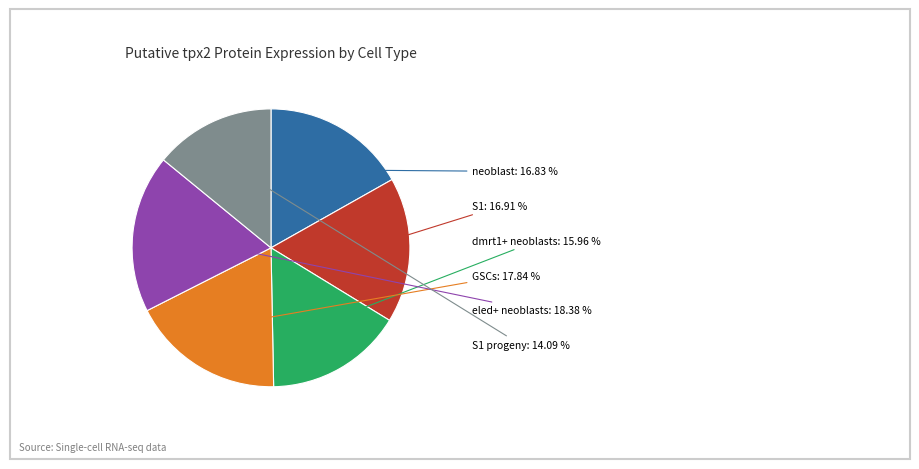

True or false: S1 progeny accounts for 14% of the total.

True